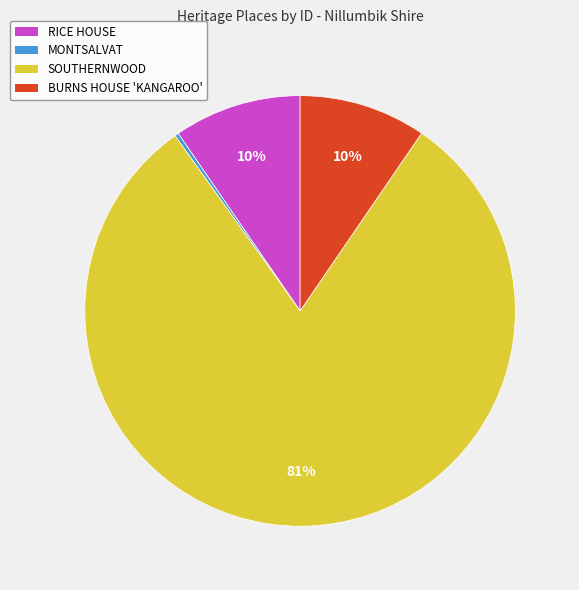

To the nearest percent, what is the average slice percentage?

25%